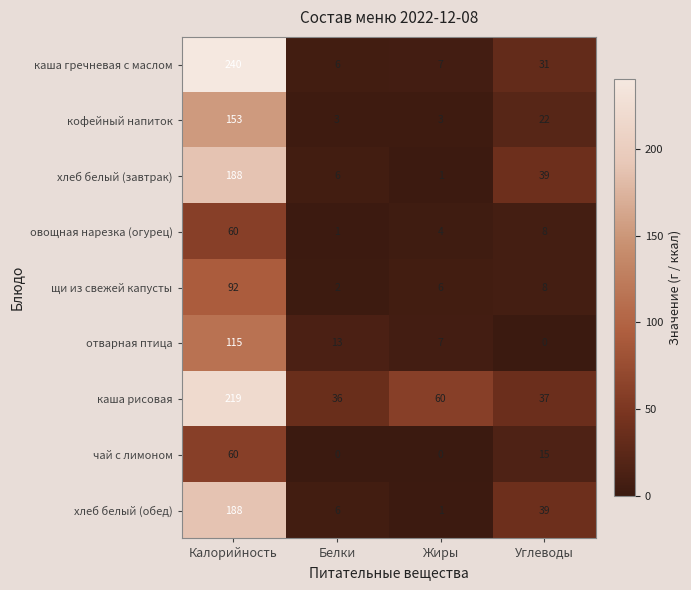

Is it true that отварная птица equals 2 at Жиры?

False